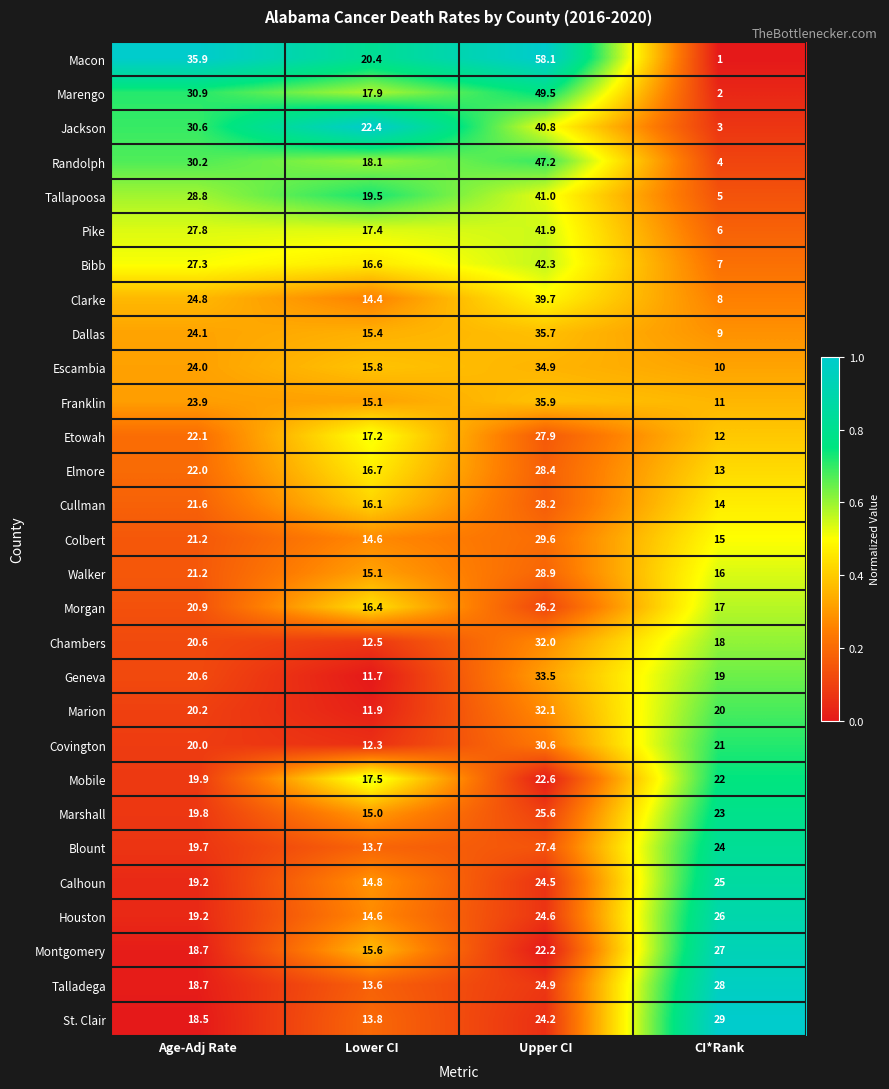

Which series has the largest total across all categories?

Macon